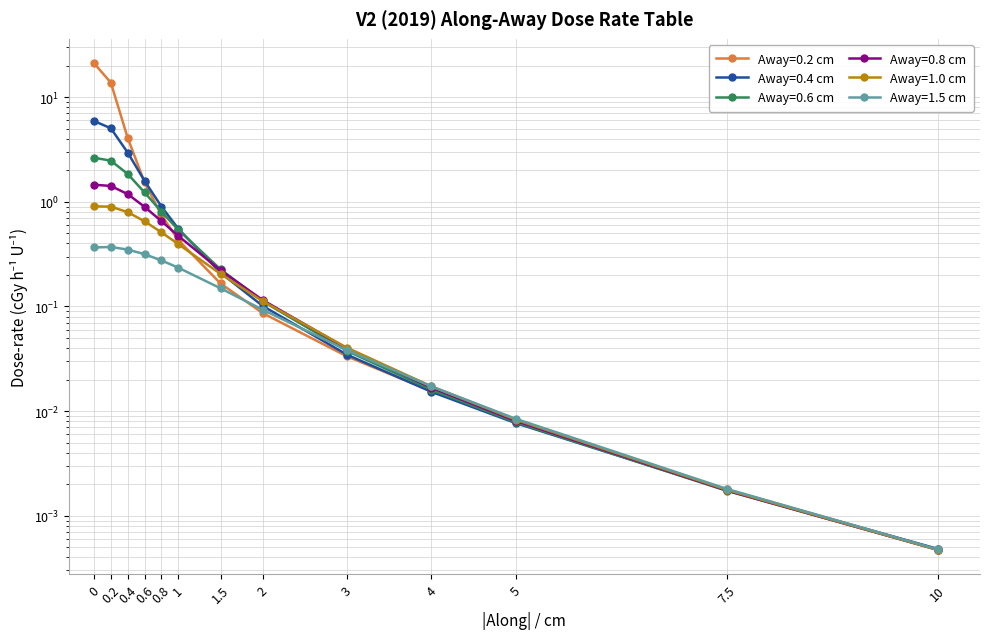

How many categories are shown in the chart?

13